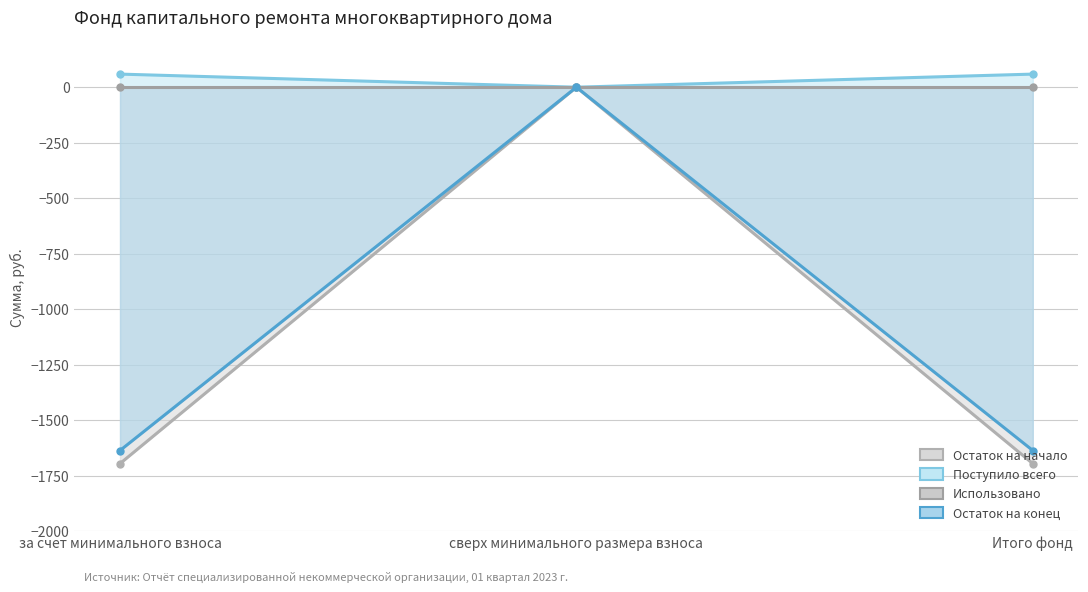

The Остаток на начало series shows -2684.0 at Итого фонд. True or false?

False